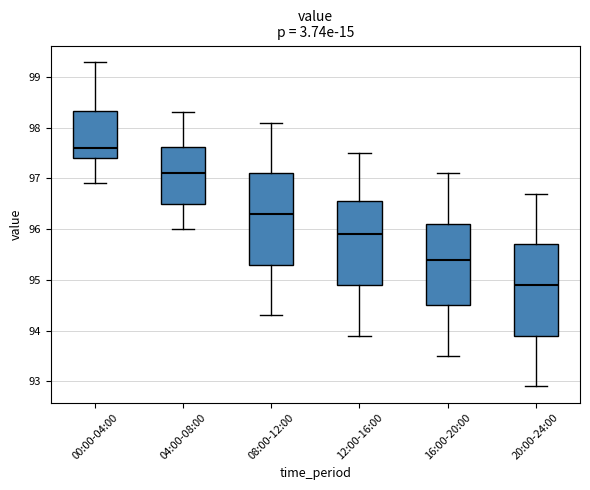

Reading left to right, transcribe this box plot: for each box, give where its median line is, the range the box spans, and where its two whiskers end, as read against the y-axis. The values are not printed on the chart, so give them approximately, as read against the axis.

00:00-04:00: median 97.6, box 97.4 to 98.3, whiskers 96.9 to 99.3
04:00-08:00: median 97.1, box 96.5 to 97.6, whiskers 96.0 to 98.3
08:00-12:00: median 96.3, box 95.3 to 97.1, whiskers 94.3 to 98.1
12:00-16:00: median 95.9, box 94.9 to 96.6, whiskers 93.9 to 97.5
16:00-20:00: median 95.4, box 94.5 to 96.1, whiskers 93.5 to 97.1
20:00-24:00: median 94.9, box 93.9 to 95.7, whiskers 92.9 to 96.7